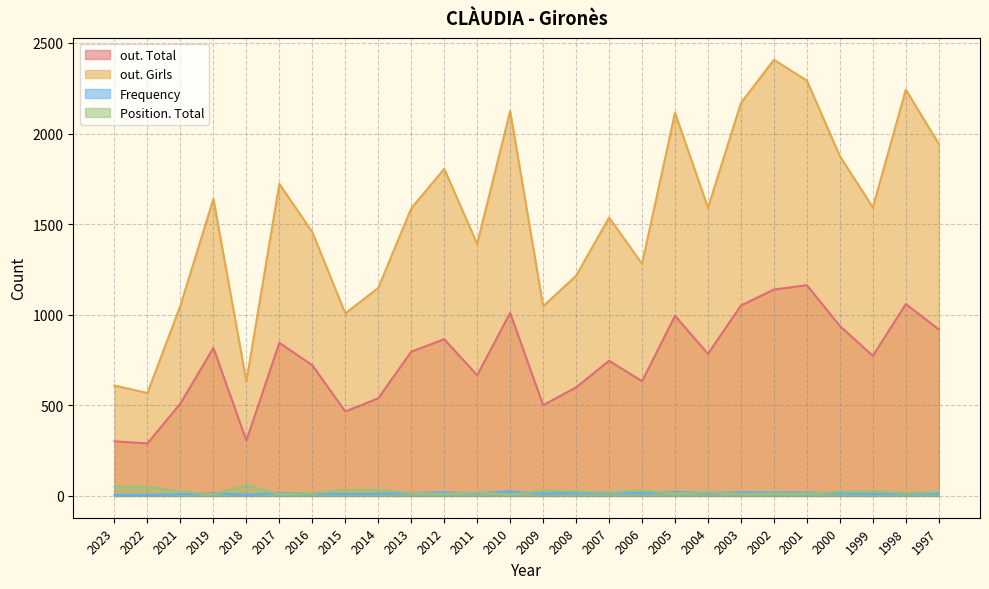

What is the sum of the out. Total values at 2002 and 2000?

2077